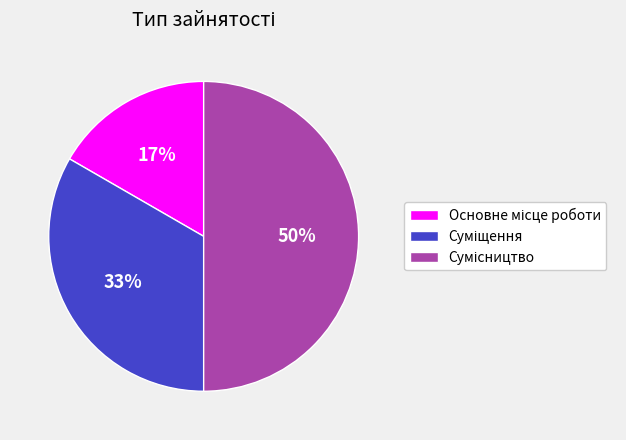

To the nearest percent, what is the average slice percentage?

33%